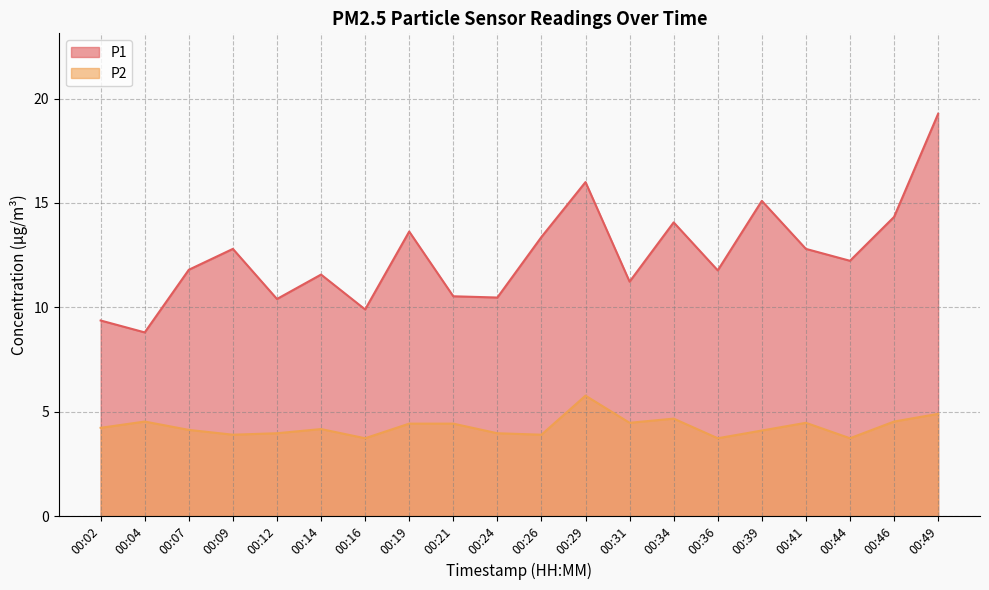

Does the chart display data point markers on the line(s)?

No